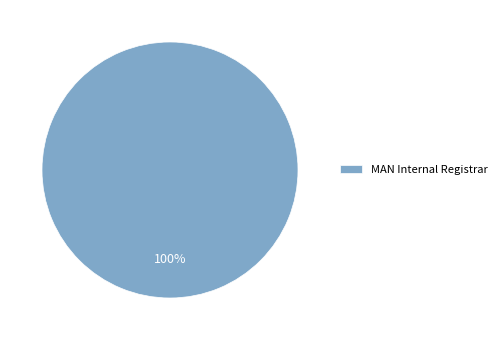

Does any single category account for the majority?

Yes